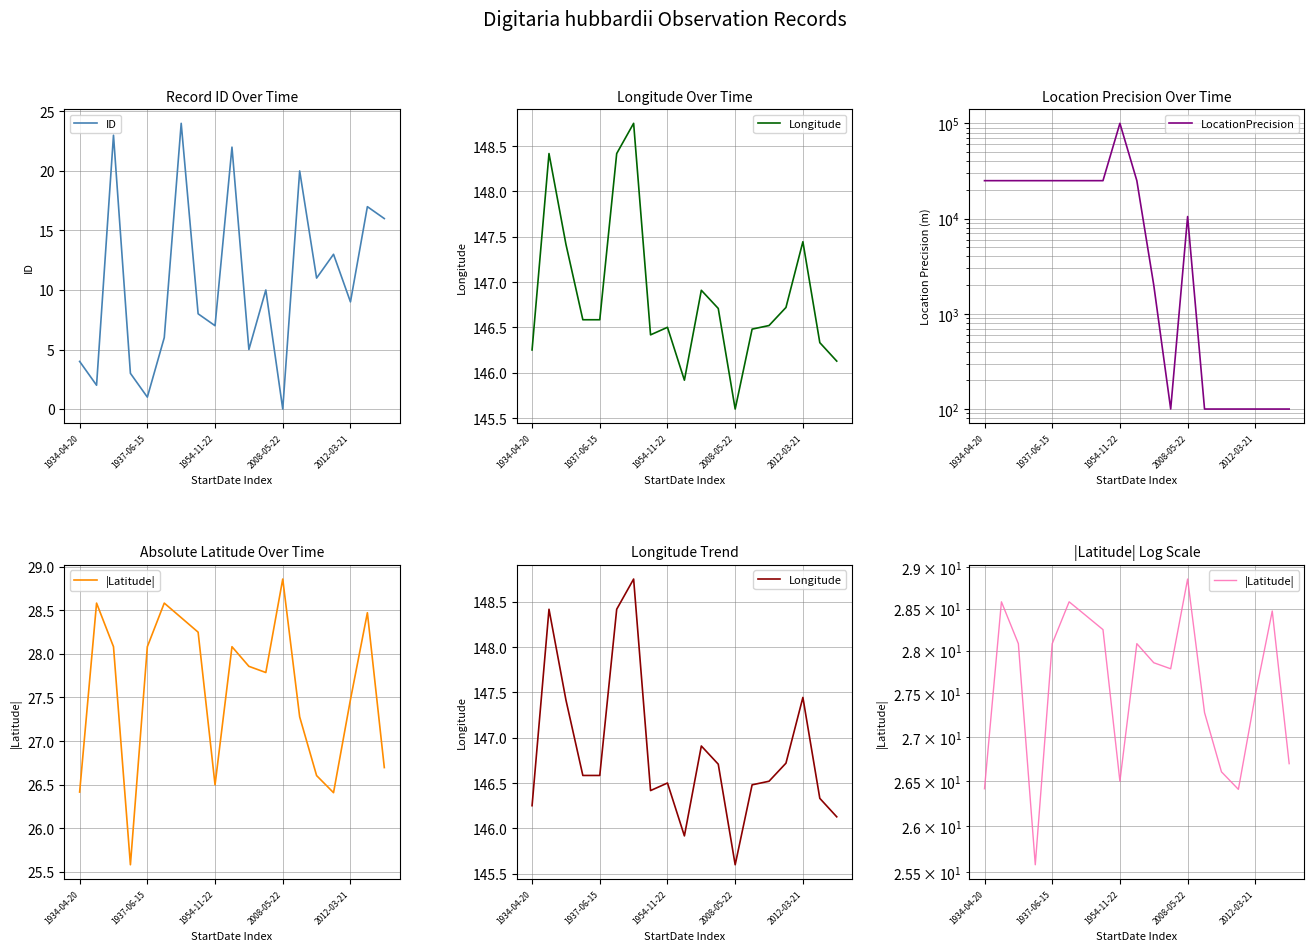

What is the total value across all series at 15?

286.1